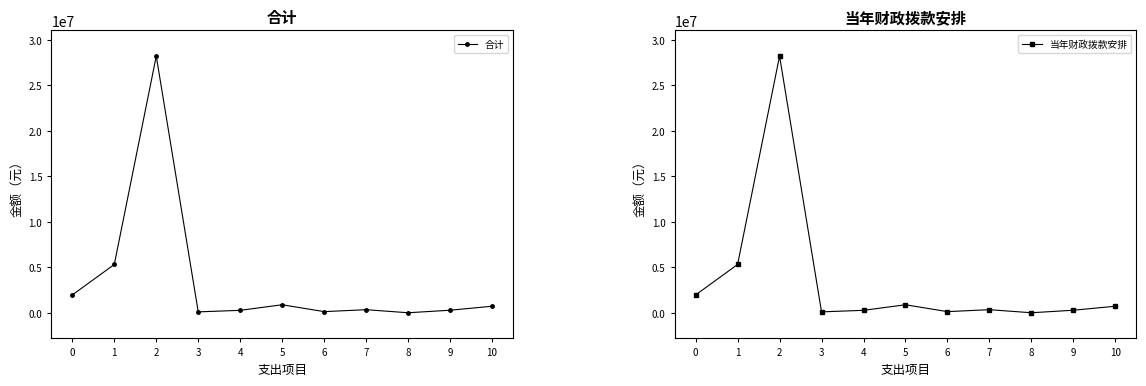

At which category does the chart reach its minimum across all series?

8